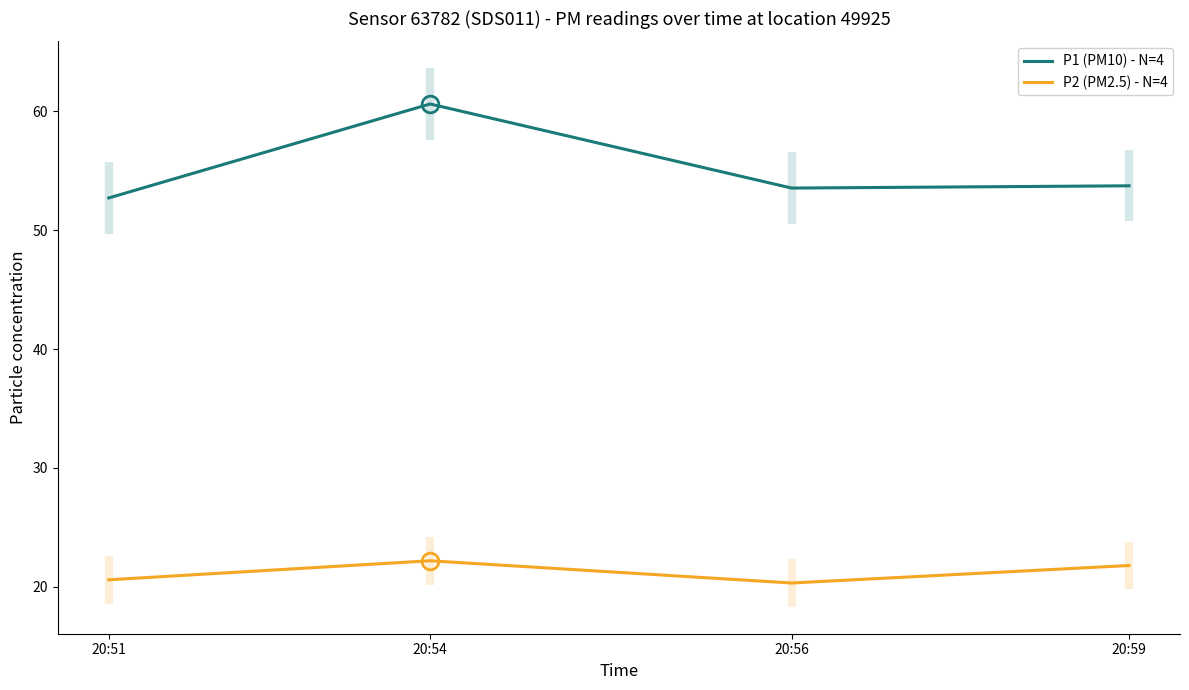

What is the difference between the highest and lowest values at 20:51?

32.1